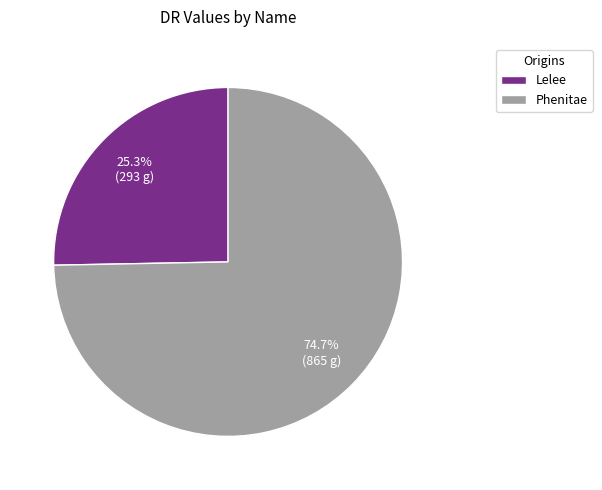

Count the number of slices in the pie.

2